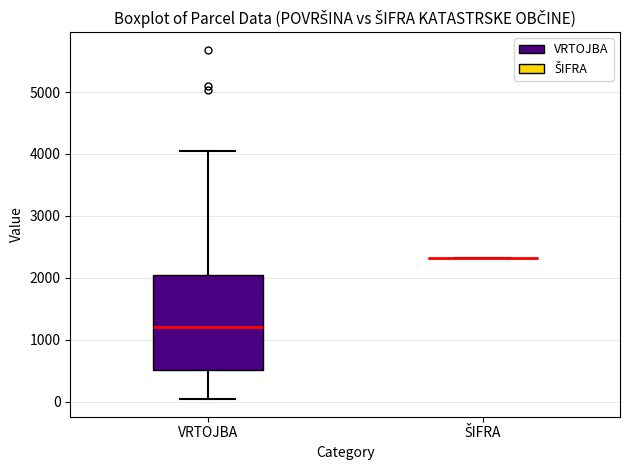

Reading left to right, transcribe this box plot: for each box, give where its median line is, the range the box spans, and where its two whiskers end, as read against the y-axis. The values are not printed on the chart, so give them approximately, as read against the axis.

VRTOJBA: median 1200, box 500 to 2000, whiskers 0 to 4000
ŠIFRA: box collapsed to a line at 2300, whiskers 2300 to 2300